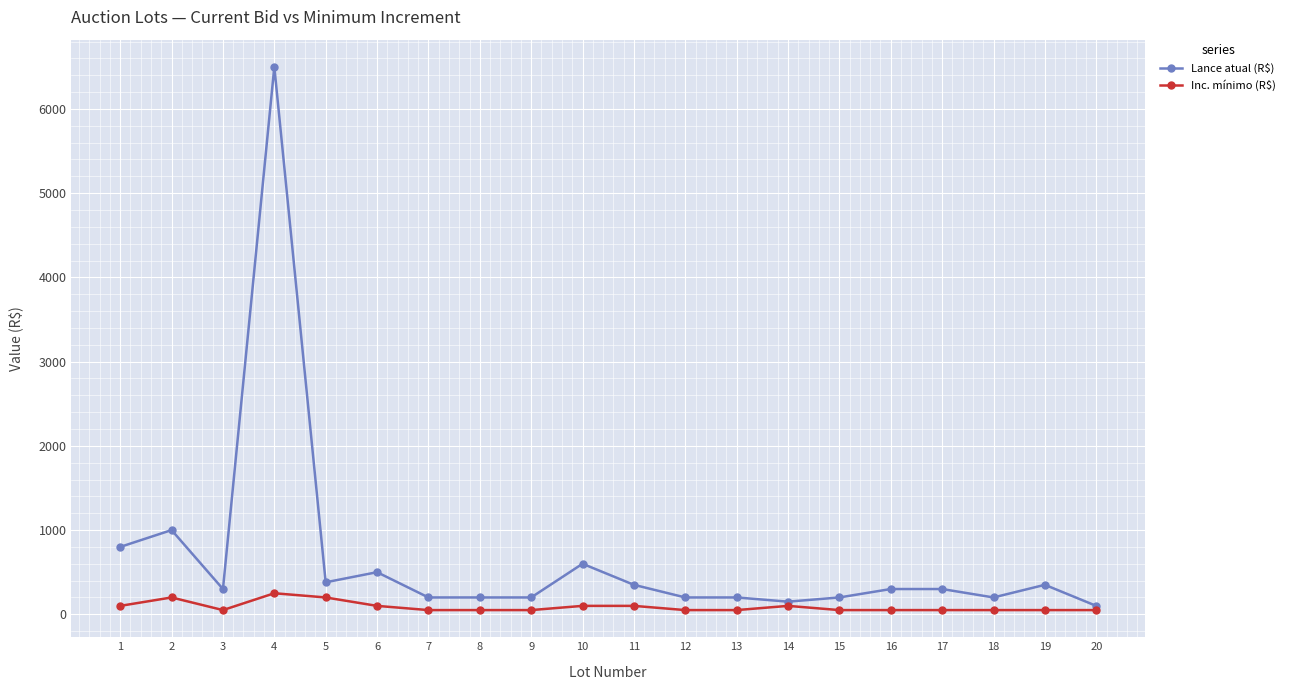

At 2, list the series in order from largest to smallest.

Lance atual (R$), Inc. mínimo (R$)